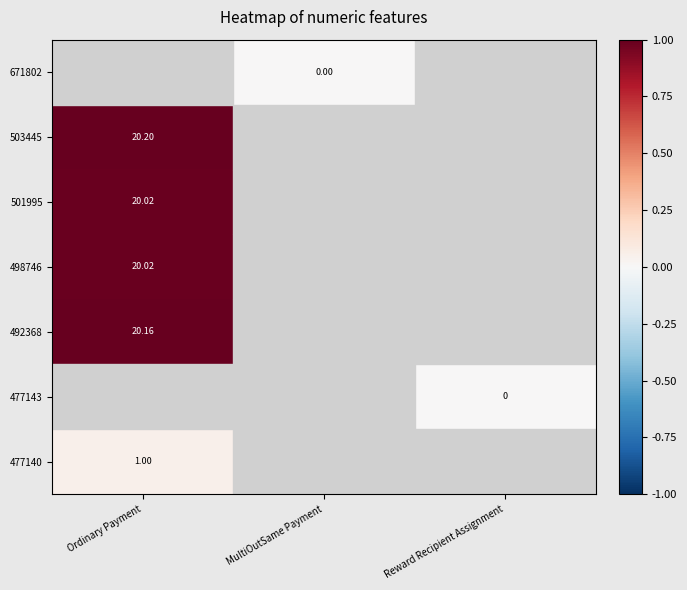

At which category is the sum across all series the highest?

Ordinary Payment